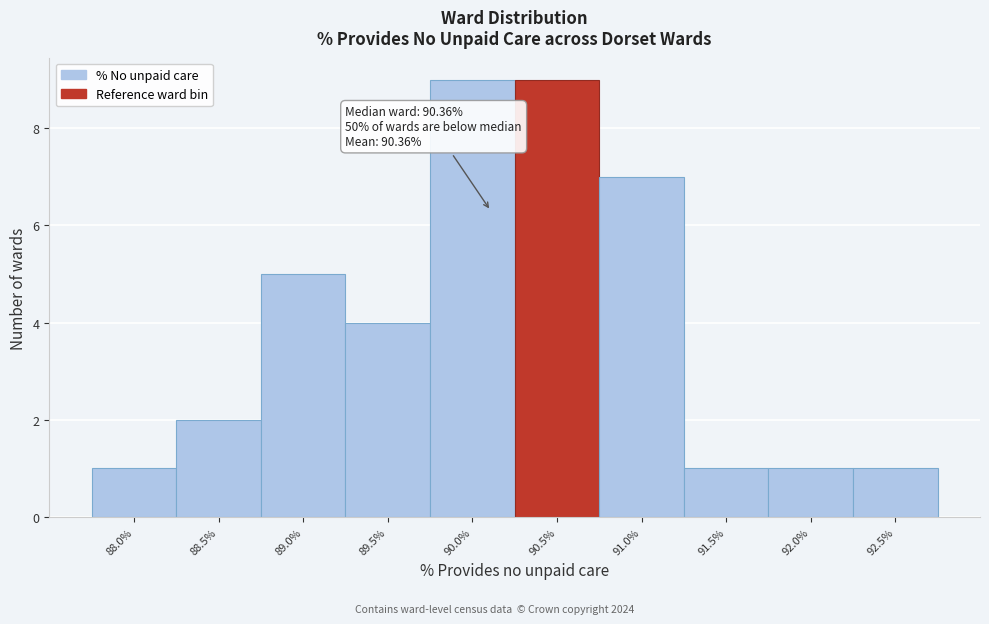

Reading right to left, transcribe all the data shown in this chart.

92.5%=1	92.0%=1	91.5%=1	91.0%=7	90.5%=9	90.0%=9	89.5%=4	89.0%=5	88.5%=2	88.0%=1